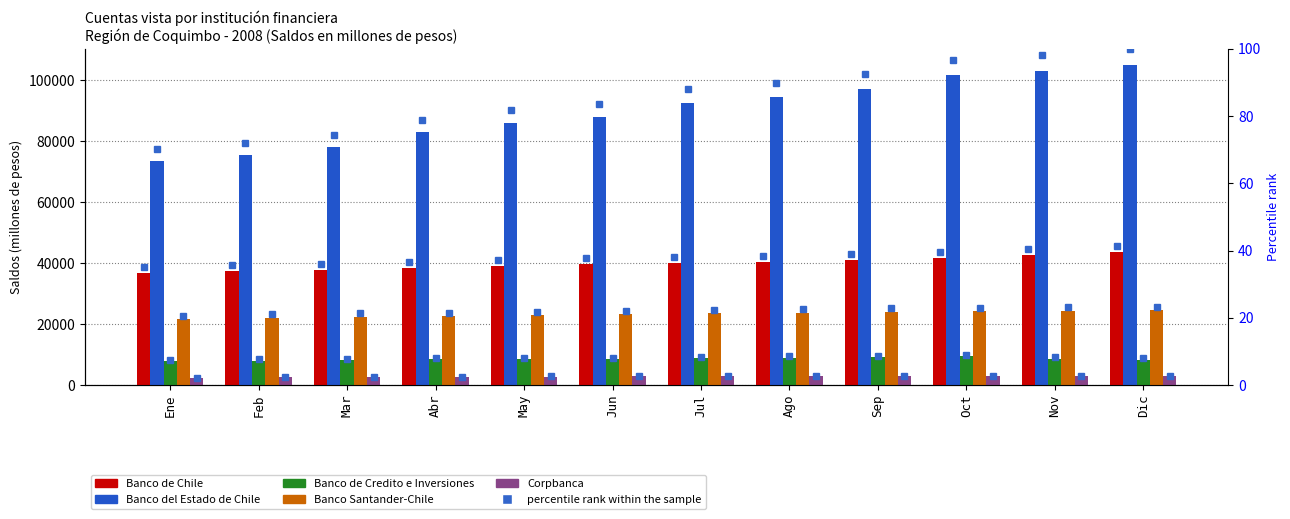

Reading right to left, what are all the values shown in this chart?

Banco de Chile: 43543	42566	41641	40958	40449	39961	39544	38901	38342	37787	37390	36832
Banco del Estado de Chile: 105005	103106	101592	97219	94477	92478	87842	86053	82872	78054	75470	73580
Banco de Credito e Inversiones: 8282	8638	9355	9105	8973	8849	8583	8409	8496	8245	7967	7900
Banco Santander-Chile: 24459	24372	24198	23970	23704	23478	23235	22899	22622	22425	22079	21619
Corpbanca: 2881	2829	2826	2801	2785	2888	2836	2722	2630	2531	2514	2318